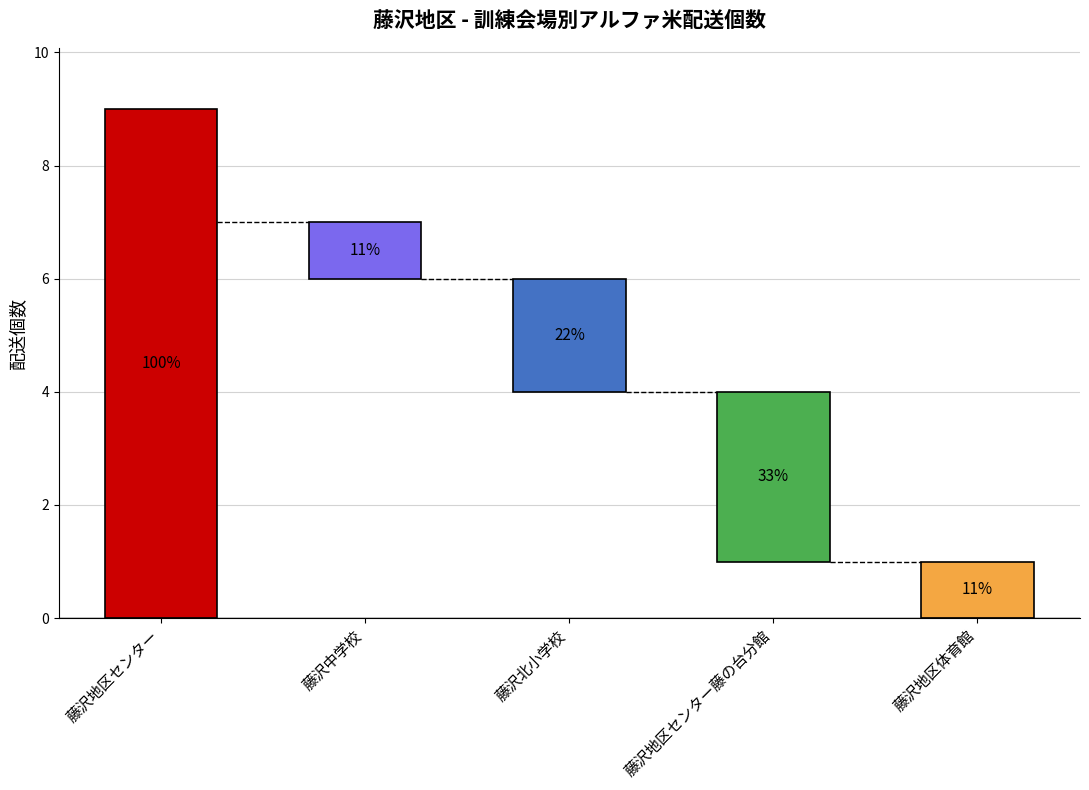

Which category has the highest value across all series?

藤沢地区センター